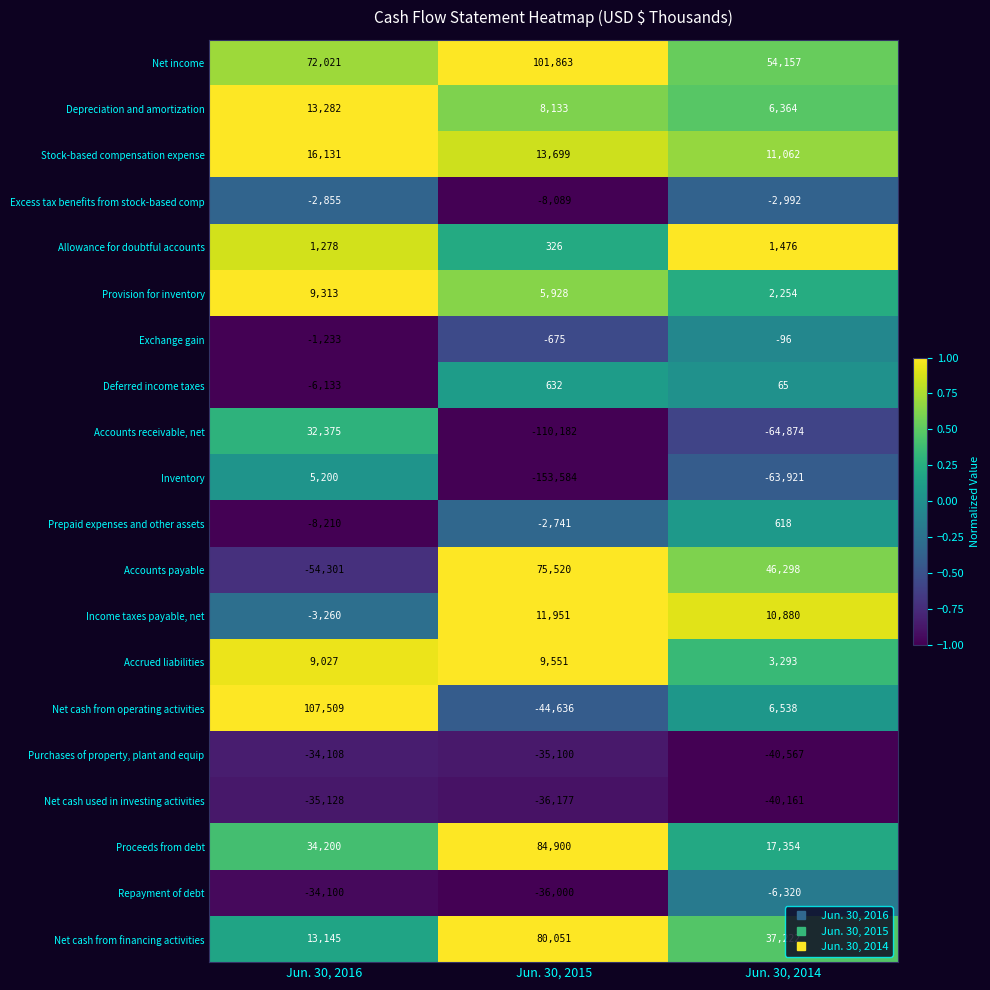

What is the sum of the Repayment of debt values at Jun. 30, 2014 and Jun. 30, 2015?

-42320